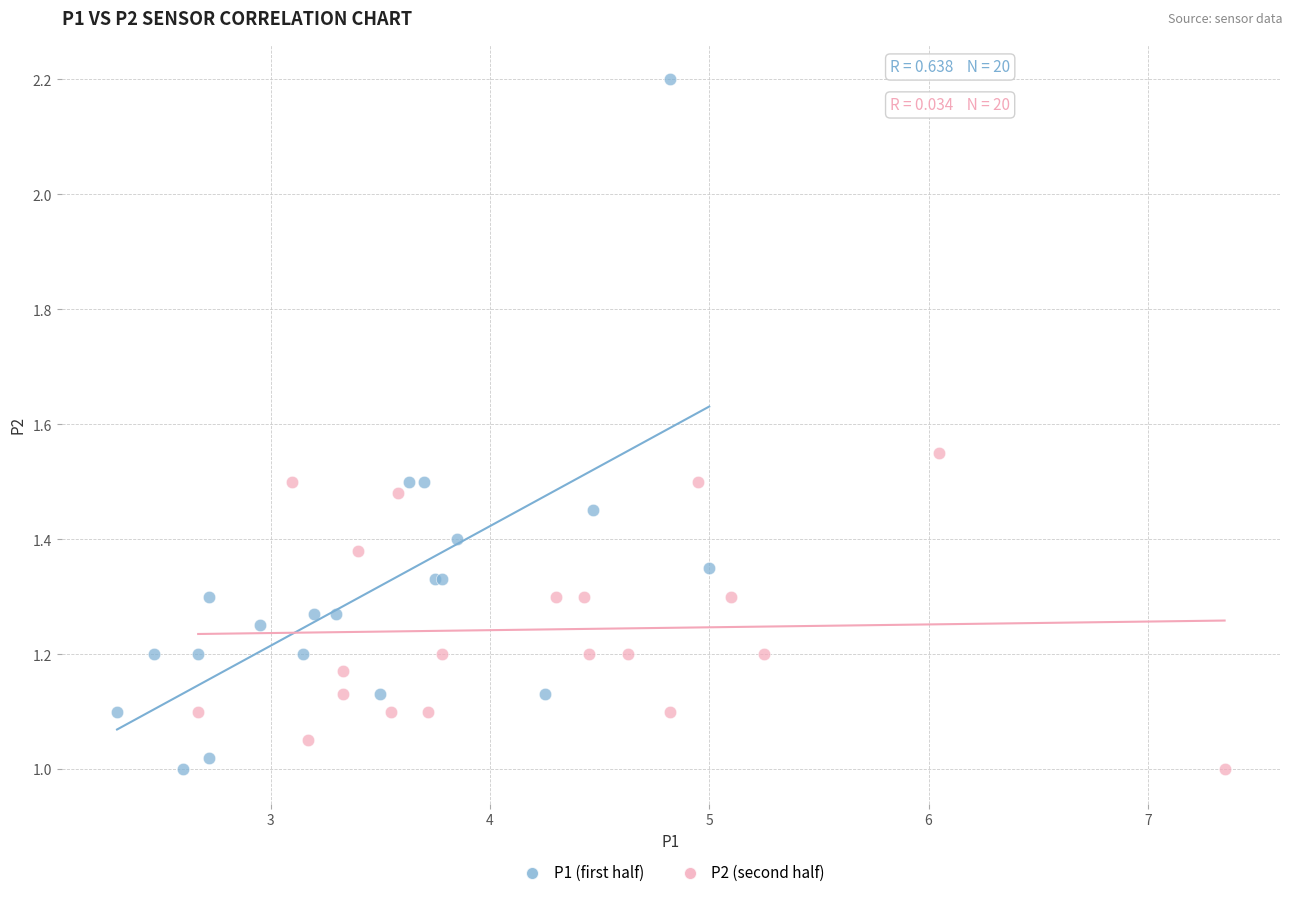

Which series has the widest spread of Y values?

P1 (first half)